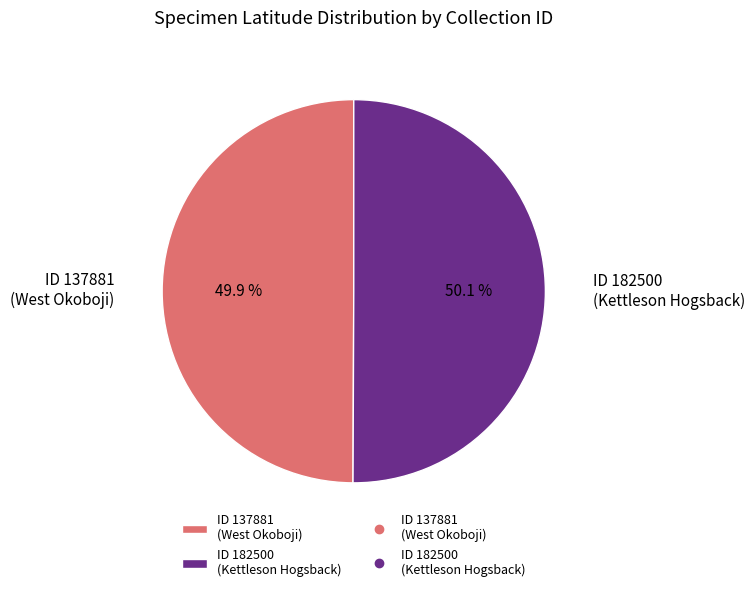

What is the ratio of the value at ID 137881 (West Okoboji) to the value at ID 182500 (Kettleson Hogsback)?

1.0